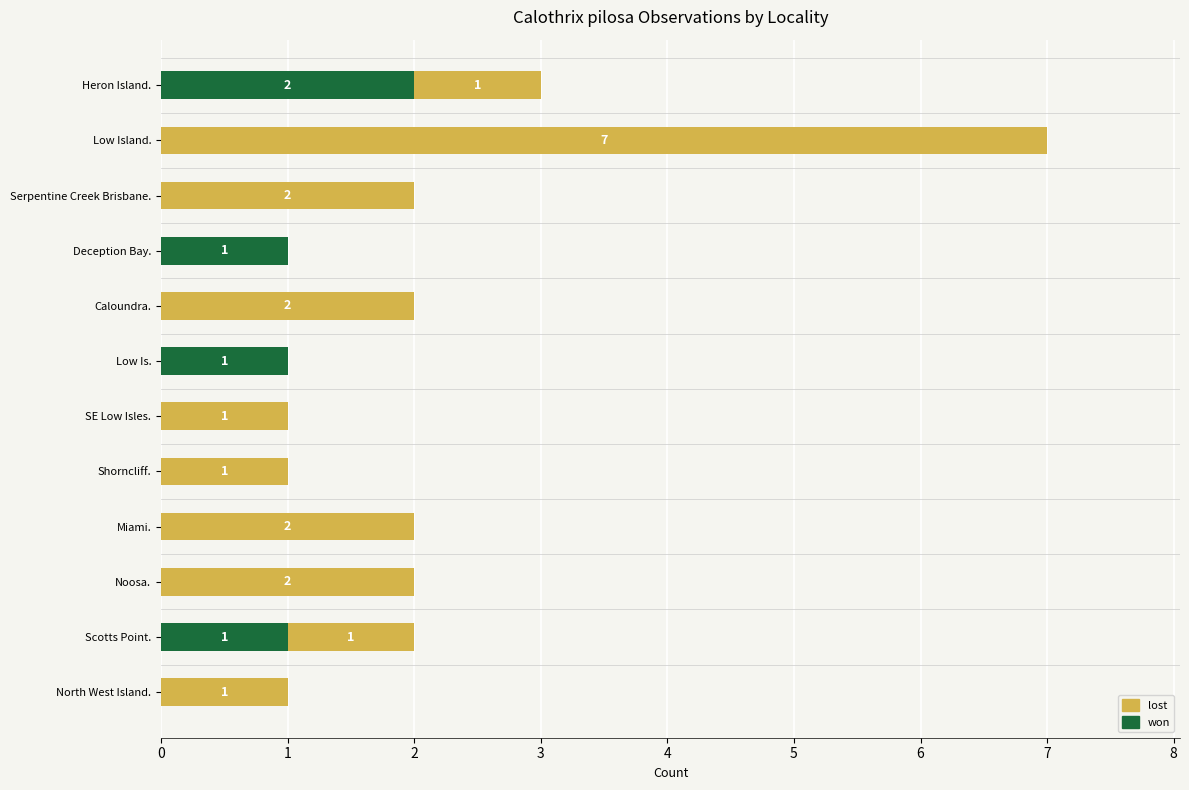

At which category is the sum across all series the highest?

Low Island.